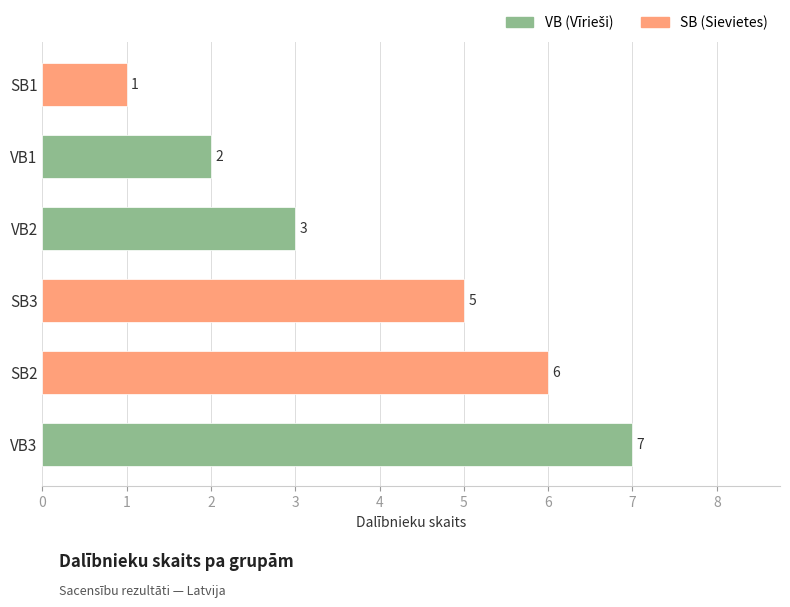

Count the values in the range 2 to 6.

4